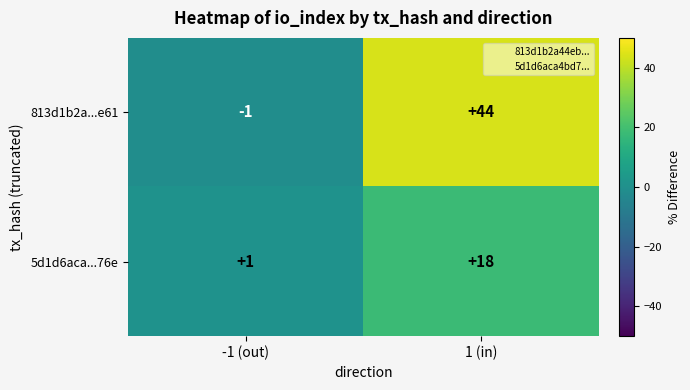

Rank the series by their maximum value, from highest to lowest.

813d1b2a...e61, 5d1d6aca...76e